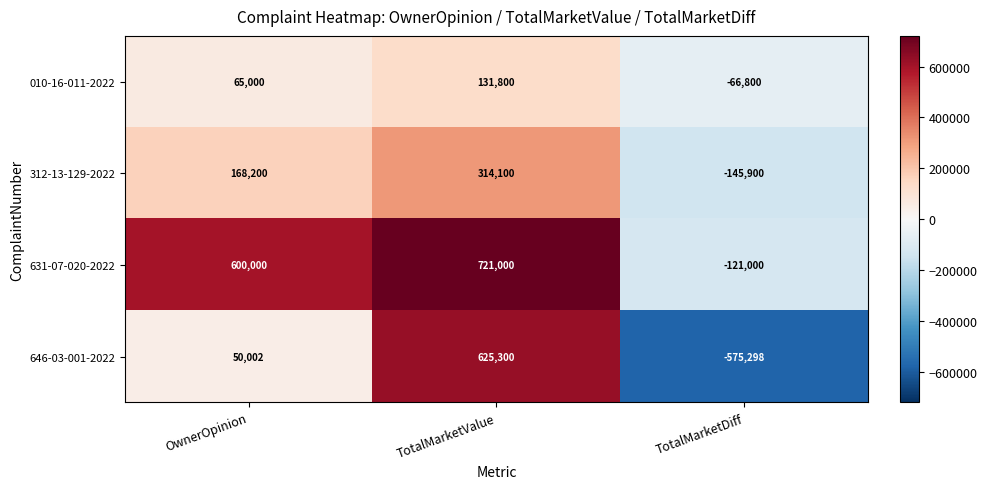

At which category is the sum across all series the highest?

TotalMarketValue